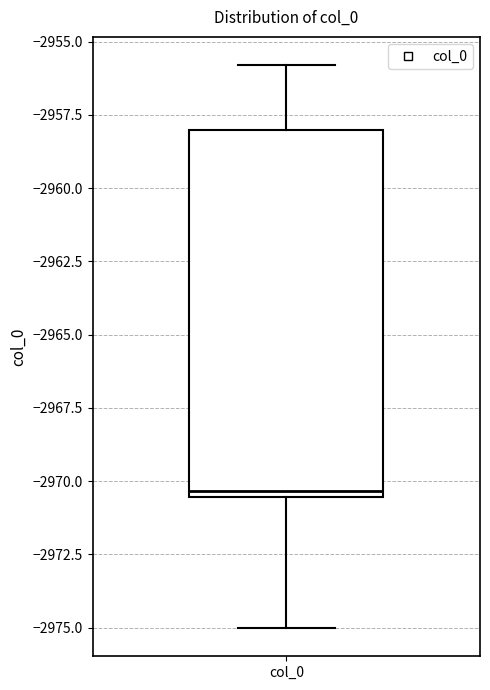

Where is the lower edge of the box for col_0 on the y-axis? The values are not printed on the chart, so give them approximately, as read against the axis.

-2970.5